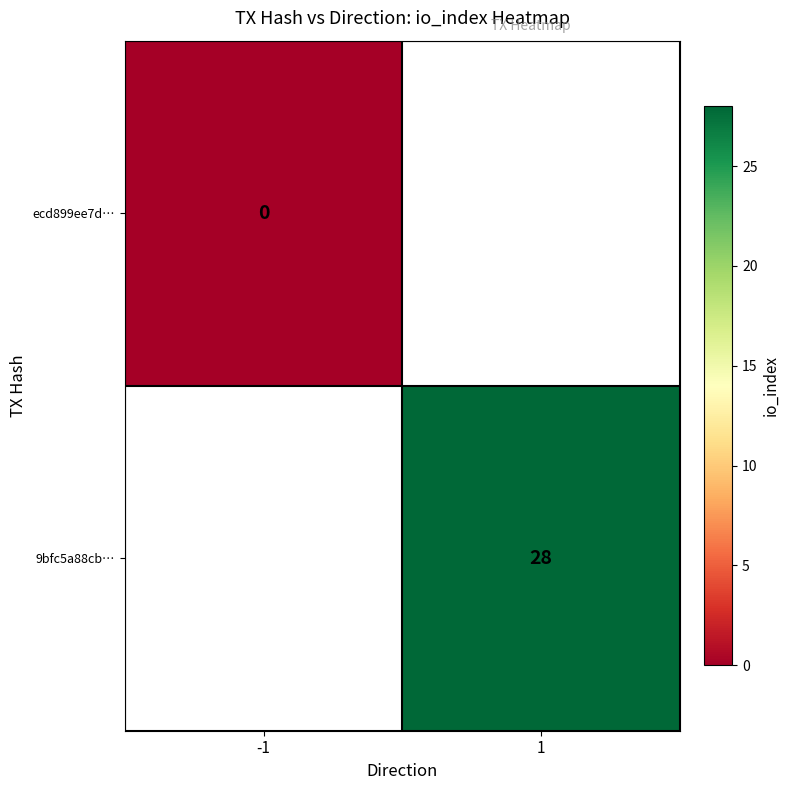

The 9bfc5a88cb… series shows 7 at 1. True or false?

False